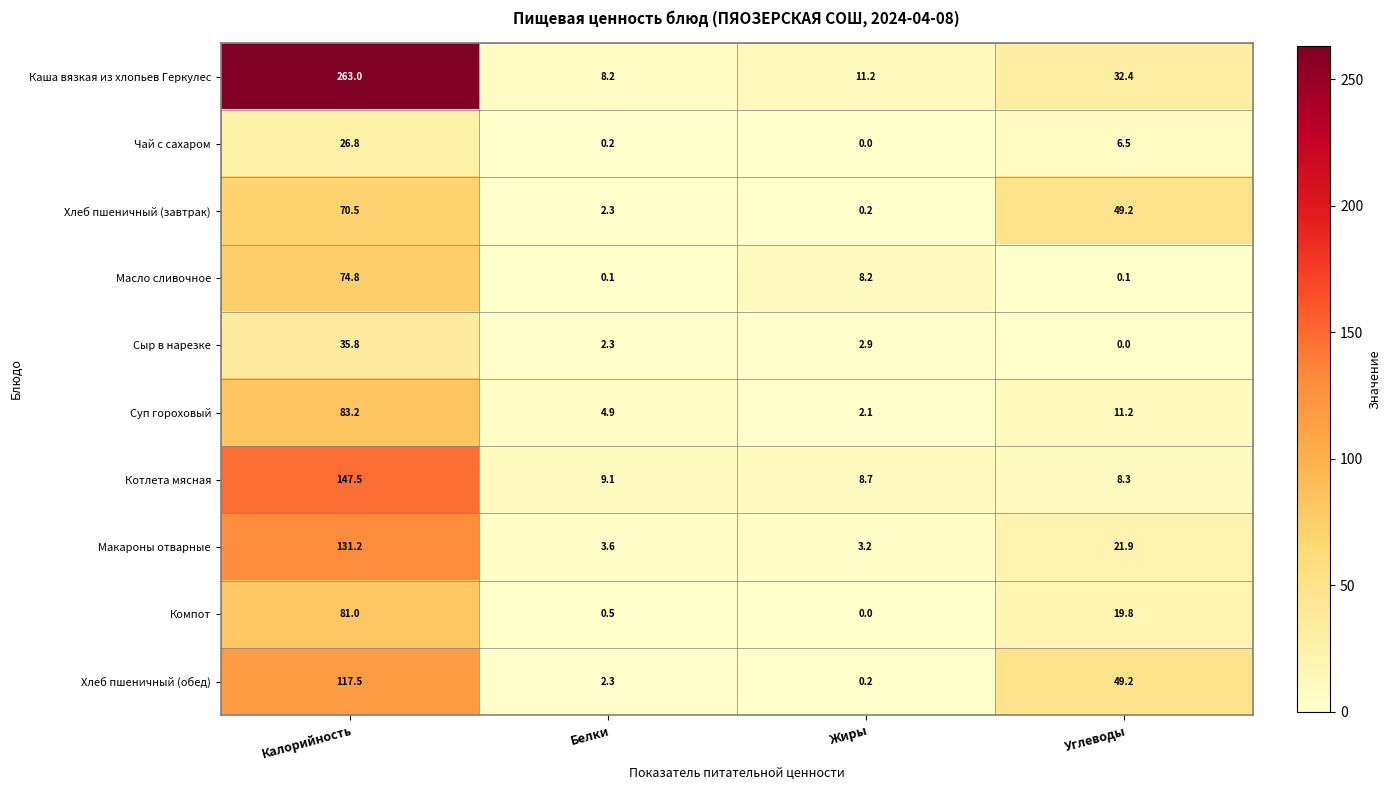

What is the average value of the Компот series?

25.3